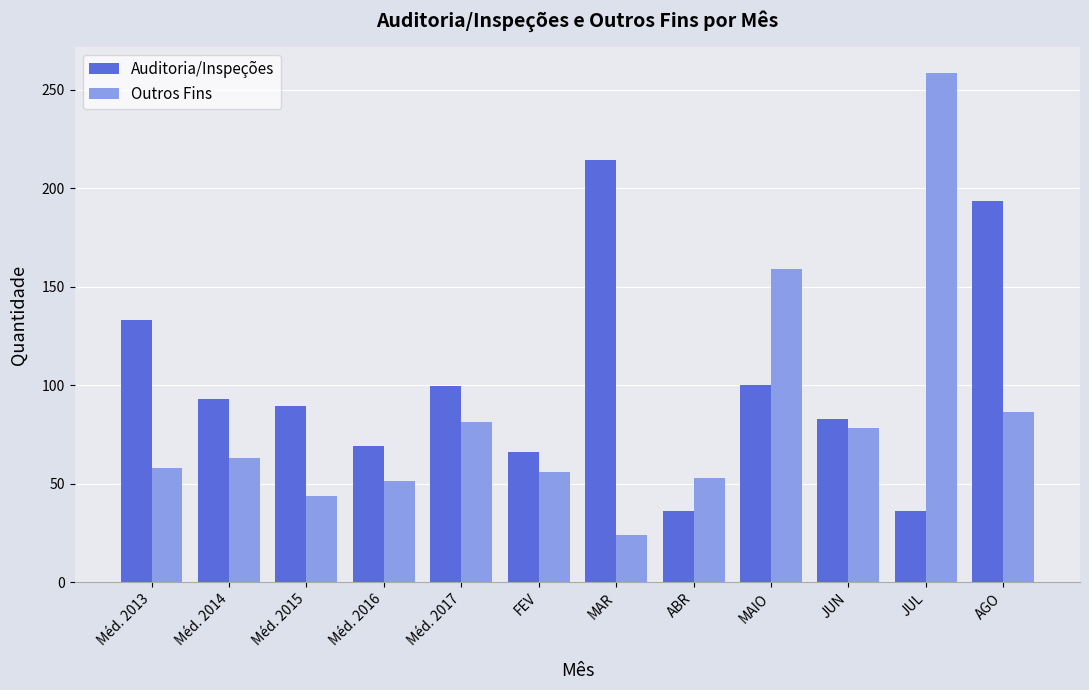

What is the value of the Outros Fins bar at the 6th from the left?

56.0